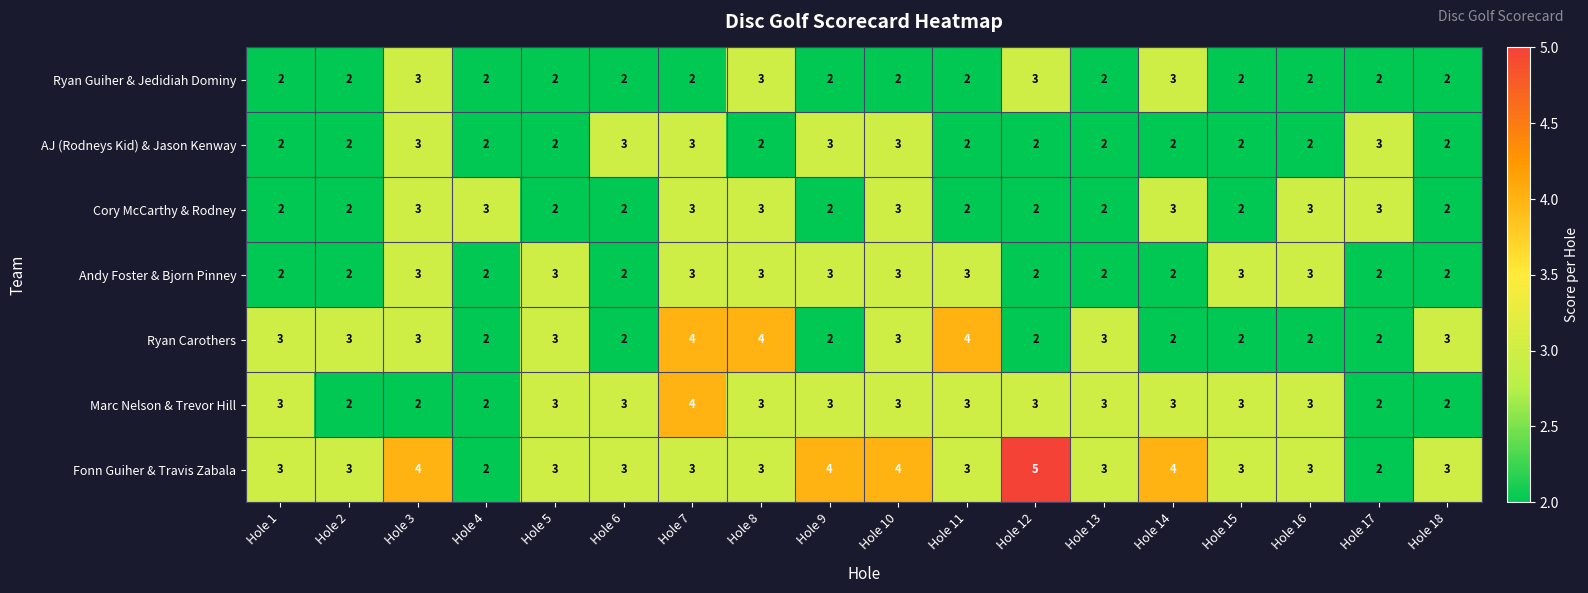

What is the sum of all Andy Foster & Bjorn Pinney values?

45